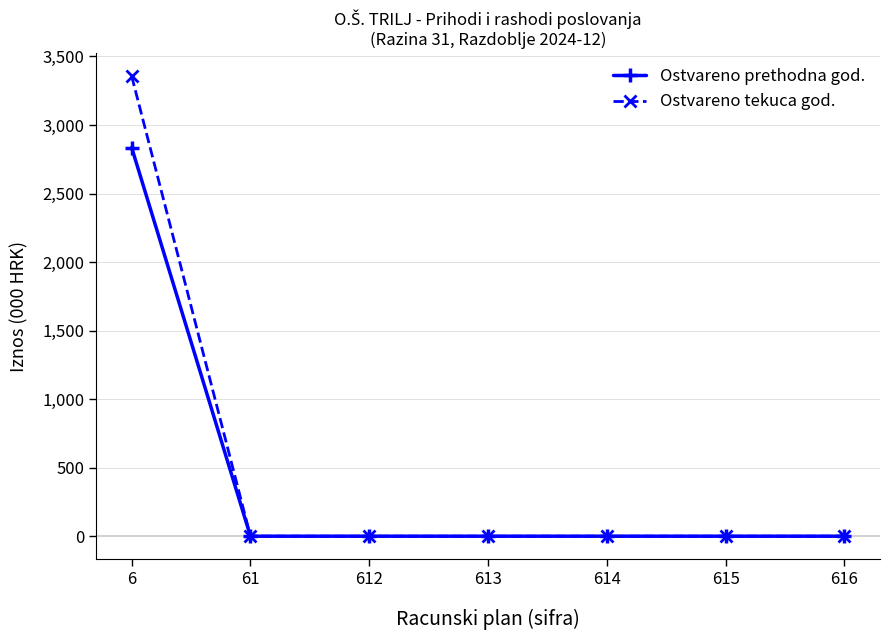

The Ostvareno prethodna god. series shows 0.0 at 614. True or false?

True